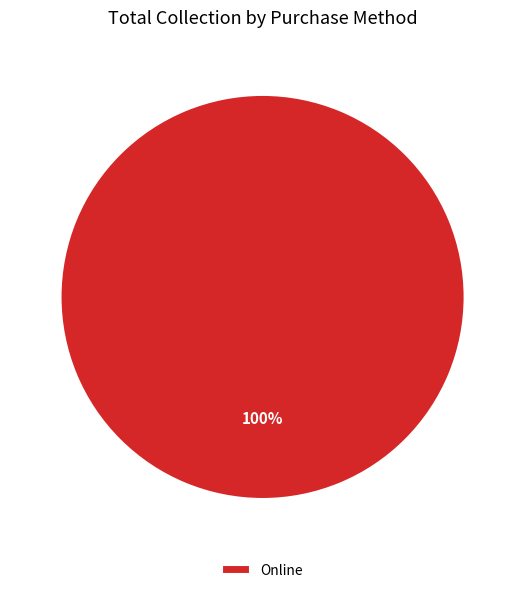

Is it true that Online is 93% of the pie?

False